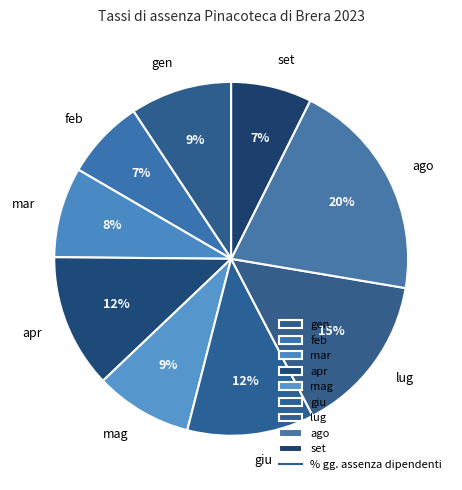

What percentage is the gen slice, to the nearest percent?

9%